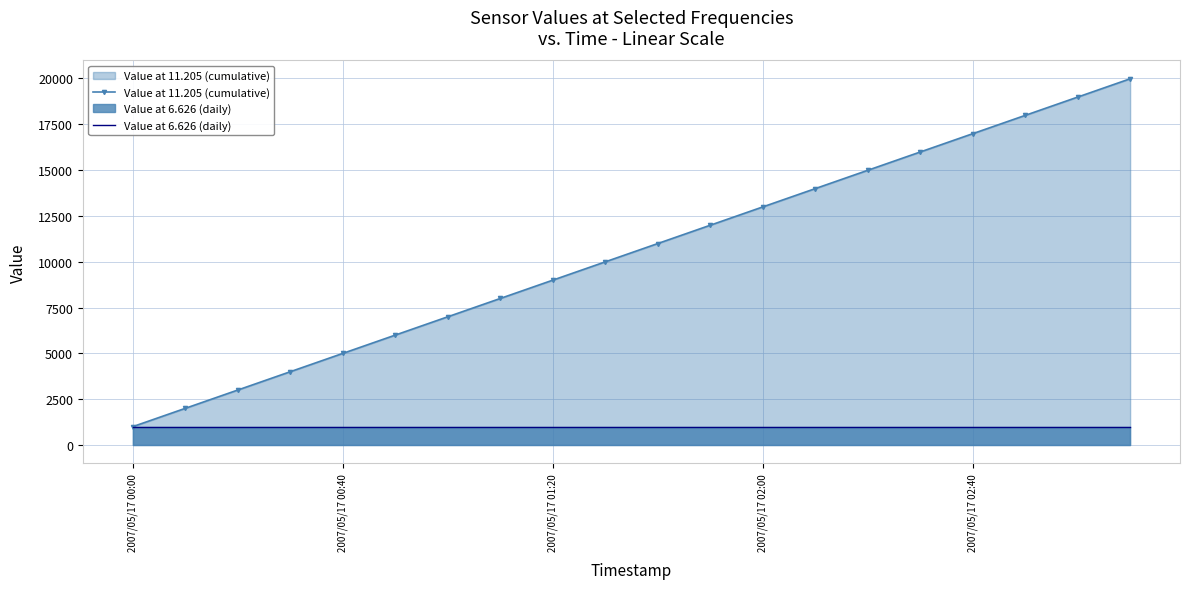

True or false: Value at 11.205 (cumulative) and Value at 6.626 (daily) intersect in this chart.

False